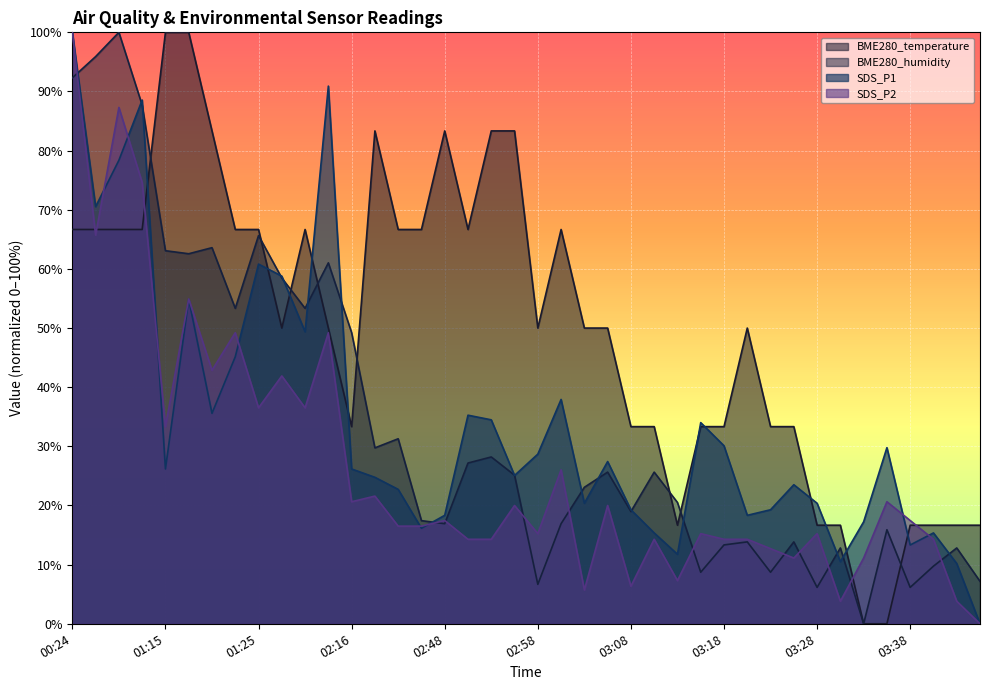

Reading left to right, what are all the values shown in this chart?

BME280_temperature: 00:24=66.7	00:27=66.7	00:29=66.7	00:32=66.7	01:15=100.0	01:17=100.0	01:20=83.3	01:22=66.7	01:25=66.7	01:28=50.0	01:31=66.7	01:36=50.0	02:16=33.3	02:41=83.3	02:43=66.7	02:46=66.7	02:48=83.3	02:51=66.7	02:53=83.3	02:56=83.3	02:58=50.0	03:01=66.7	03:03=50.0	03:06=50.0	03:08=33.3	03:11=33.3	03:13=16.7	03:16=33.3	03:18=33.3	03:21=50.0	03:23=33.3	03:26=33.3	03:28=16.7	03:31=16.7	03:33=0.0	03:35=0.0	03:38=16.7	03:40=16.7	03:43=16.7	03:45=16.7
BME280_humidity: 00:24=92.3	00:27=95.9	00:29=100.0	00:32=87.7	01:15=63.1	01:17=62.6	01:20=63.6	01:22=53.3	01:25=65.6	01:28=58.5	01:31=53.3	01:36=61.0	02:16=49.2	02:41=29.7	02:43=31.3	02:46=17.4	02:48=16.9	02:51=27.2	02:53=28.2	02:56=25.1	02:58=6.7	03:01=16.9	03:03=23.1	03:06=25.6	03:08=19.0	03:11=25.6	03:13=20.5	03:16=8.7	03:18=13.3	03:21=13.8	03:23=8.7	03:26=13.8	03:28=6.2	03:31=12.8	03:33=0.0	03:35=15.9	03:38=6.2	03:40=9.7	03:43=12.8	03:45=7.2
SDS_P1: 00:24=100.0	00:27=70.5	00:29=78.4	00:32=88.6	01:15=26.2	01:17=54.9	01:20=35.6	01:22=45.1	01:25=60.8	01:28=58.8	01:31=49.4	01:36=90.9	02:16=26.2	02:41=24.8	02:43=22.7	02:46=16.1	02:48=18.3	02:51=35.3	02:53=34.5	02:56=25.1	02:58=28.7	03:01=37.9	03:03=20.4	03:06=27.4	03:08=19.3	03:11=15.4	03:13=11.8	03:16=34.0	03:18=30.1	03:21=18.3	03:23=19.3	03:26=23.5	03:28=20.4	03:31=10.5	03:33=17.2	03:35=29.8	03:38=13.3	03:40=15.4	03:43=10.2	03:45=0.0
SDS_P2: 00:24=100.0	00:27=65.7	00:29=87.3	00:32=74.6	01:15=33.3	01:17=54.9	01:20=42.9	01:22=49.2	01:25=36.5	01:28=41.9	01:31=36.5	01:36=49.2	02:16=20.6	02:41=21.6	02:43=16.5	02:46=16.5	02:48=17.5	02:51=14.3	02:53=14.3	02:56=20.0	02:58=15.2	03:01=26.0	03:03=5.7	03:06=20.0	03:08=6.3	03:11=14.3	03:13=7.3	03:16=15.2	03:18=14.3	03:21=14.3	03:23=12.7	03:26=11.1	03:28=15.2	03:31=3.8	03:33=11.1	03:35=20.6	03:38=17.5	03:40=14.3	03:43=3.8	03:45=0.0